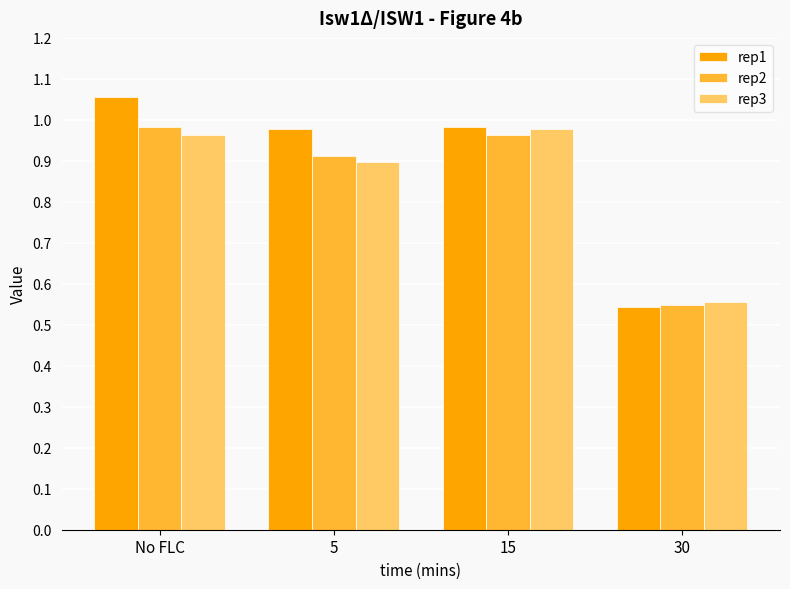

What is the sum of all rep1 values?

3.6